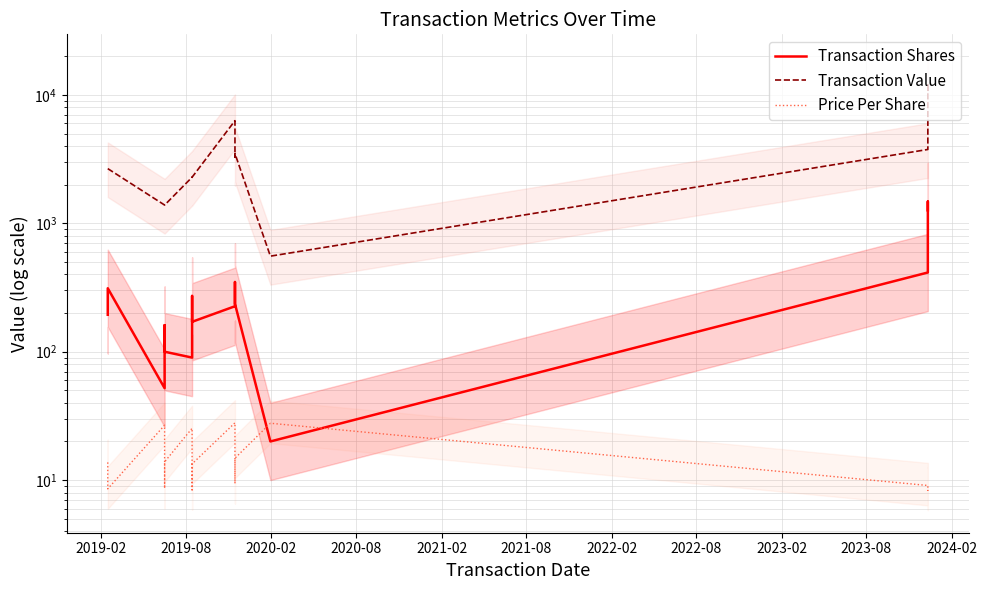

Is it true that Transaction Shares equals 533.8 at 2019-08?

False